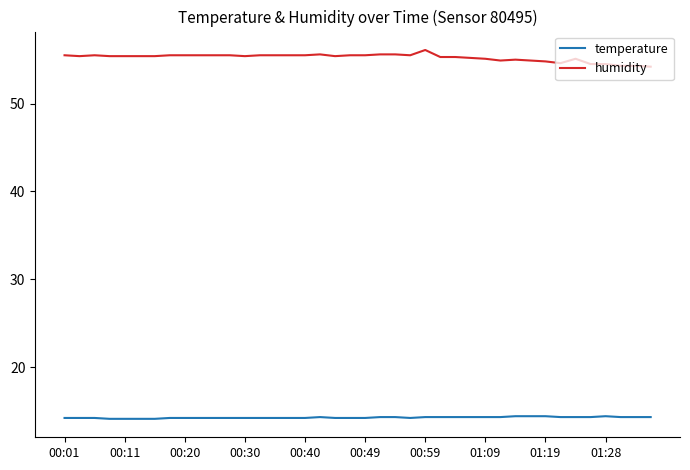

What are all the series names shown in the legend?

temperature, humidity